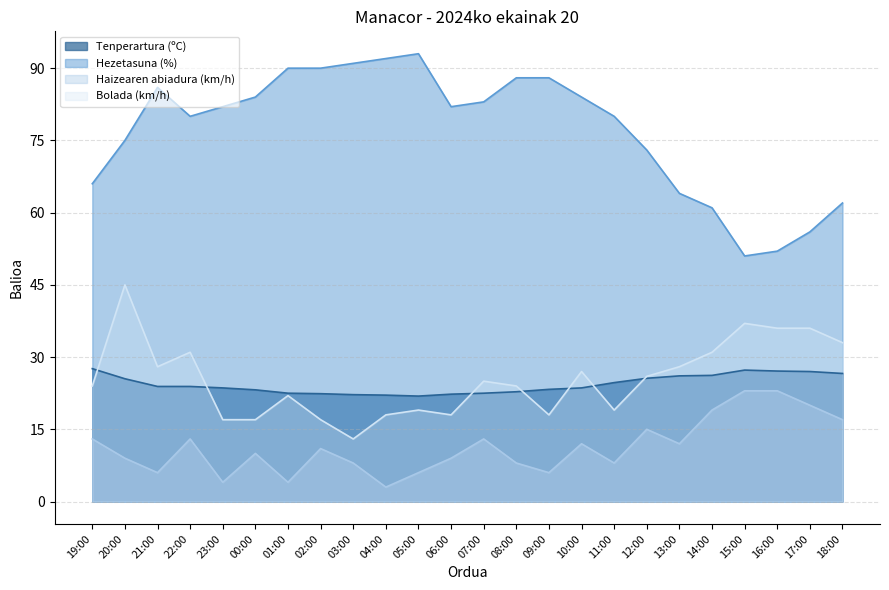

What is the difference between the maximum and second lowest values in the Hezetasuna (%) series?

41.0